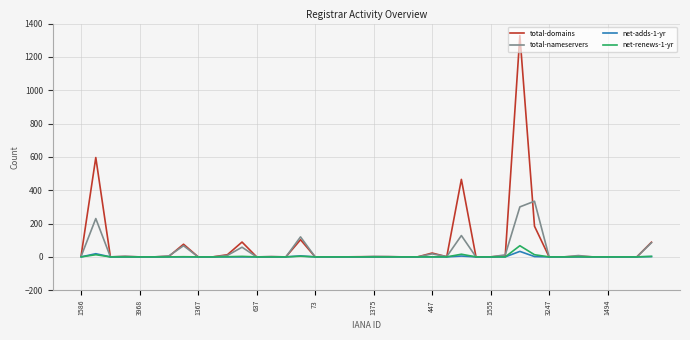

What is the sum of all net-adds-1-yr values?

67